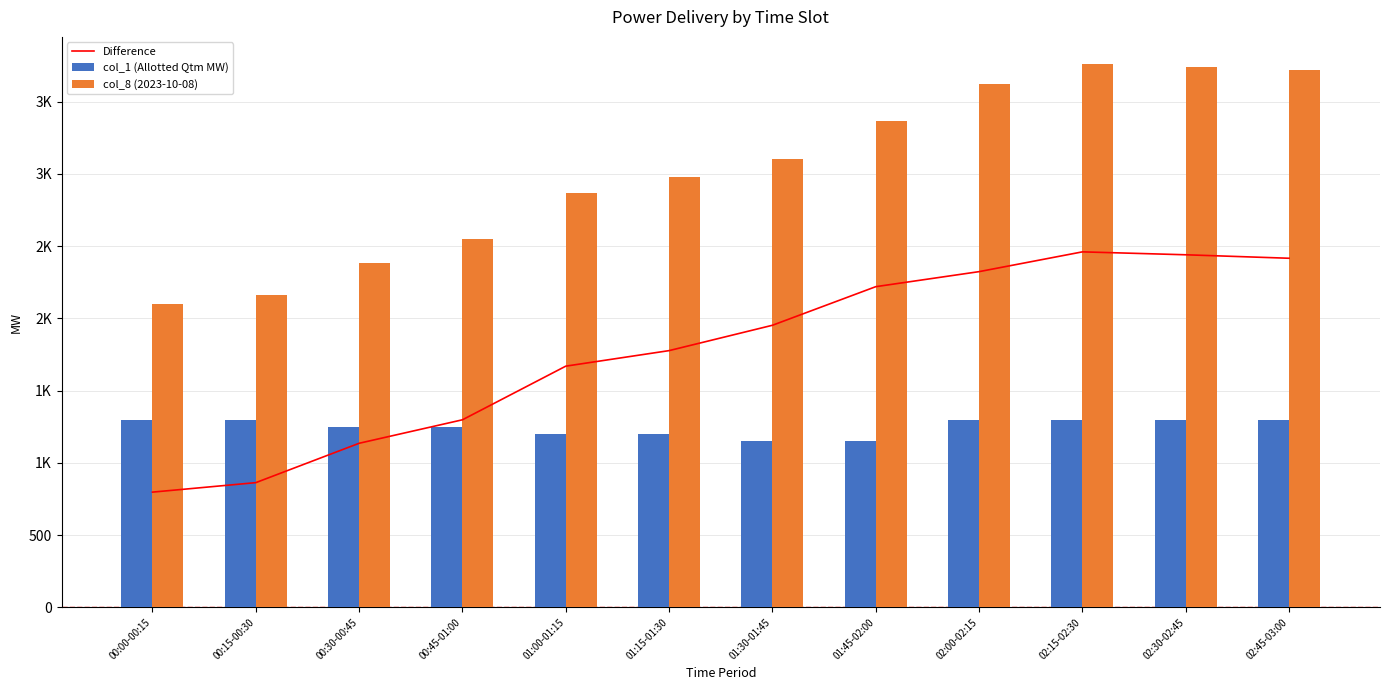

Between 00:00-00:15 and 01:00-01:15, which series saw the biggest shift?

Difference